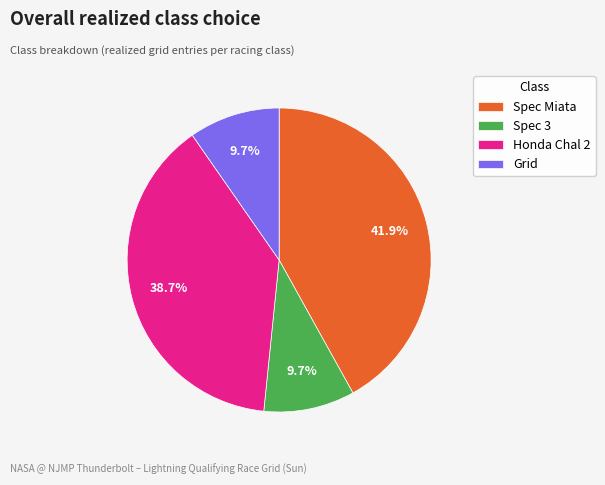

Which slice is the largest?

Spec Miata